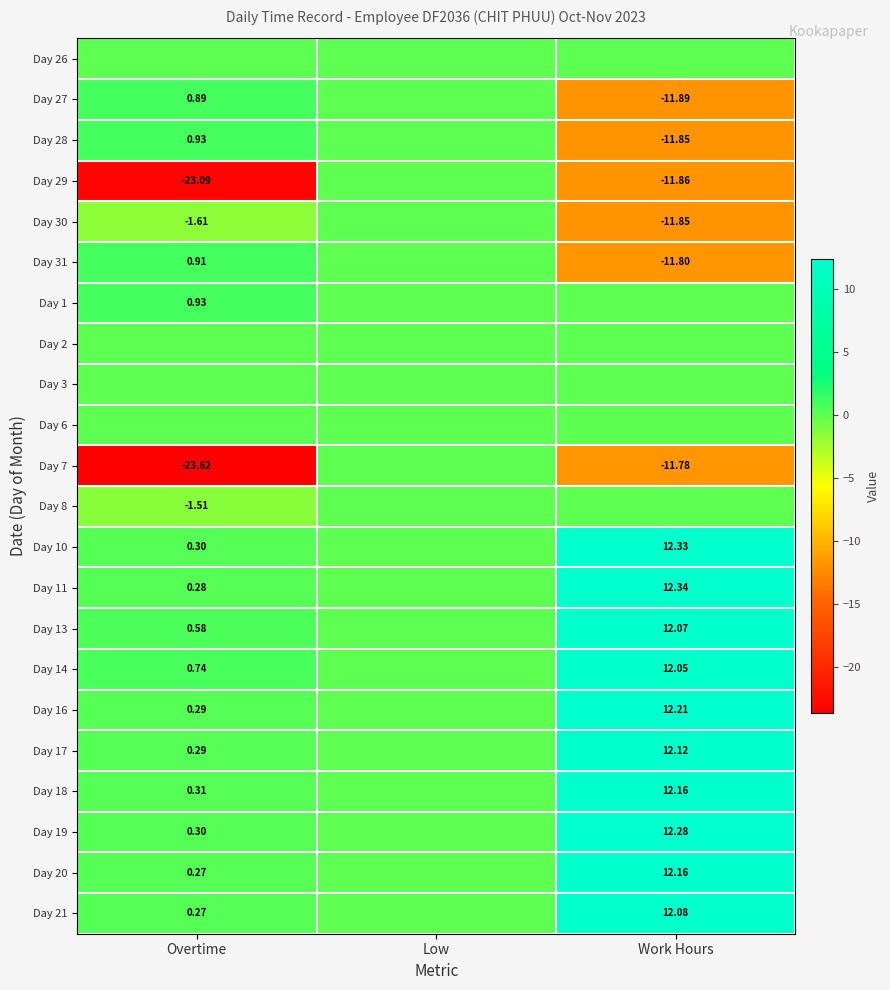

Between Low and Work Hours, which is larger?

Low